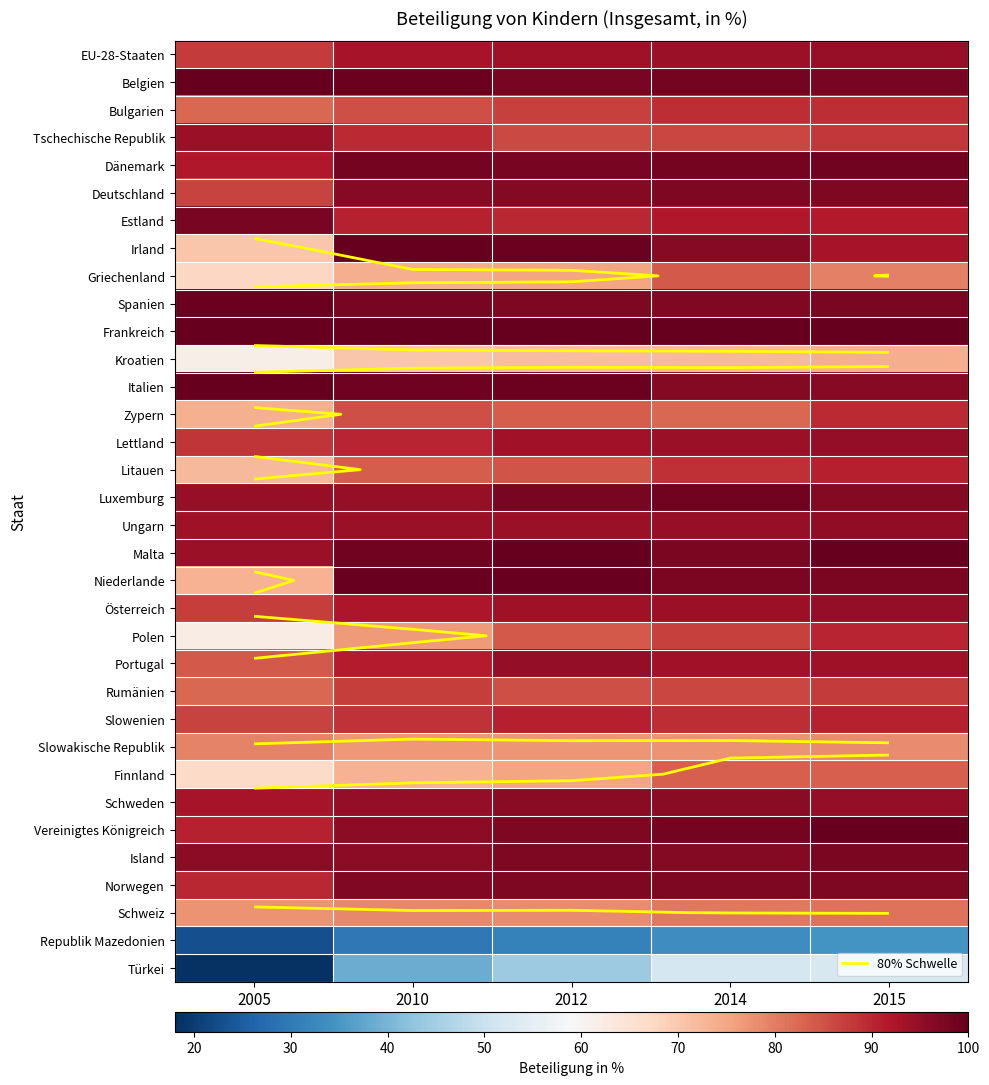

The value of Kroatien at 2010 is 70.4. True or false?

True